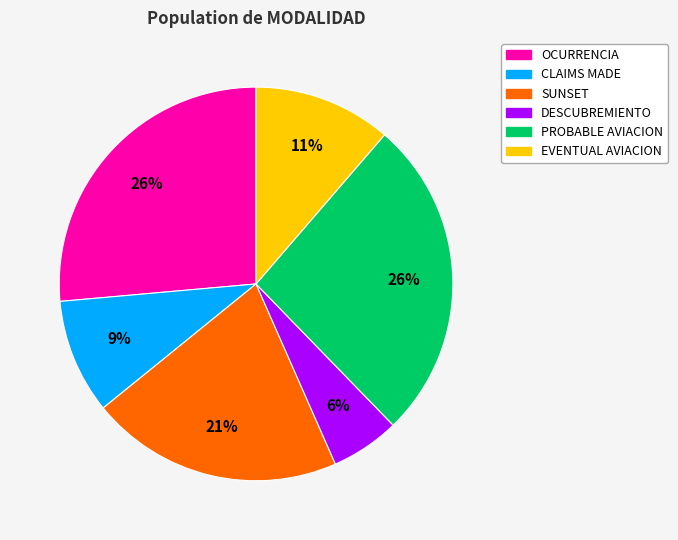

How many segments does this pie chart have?

6